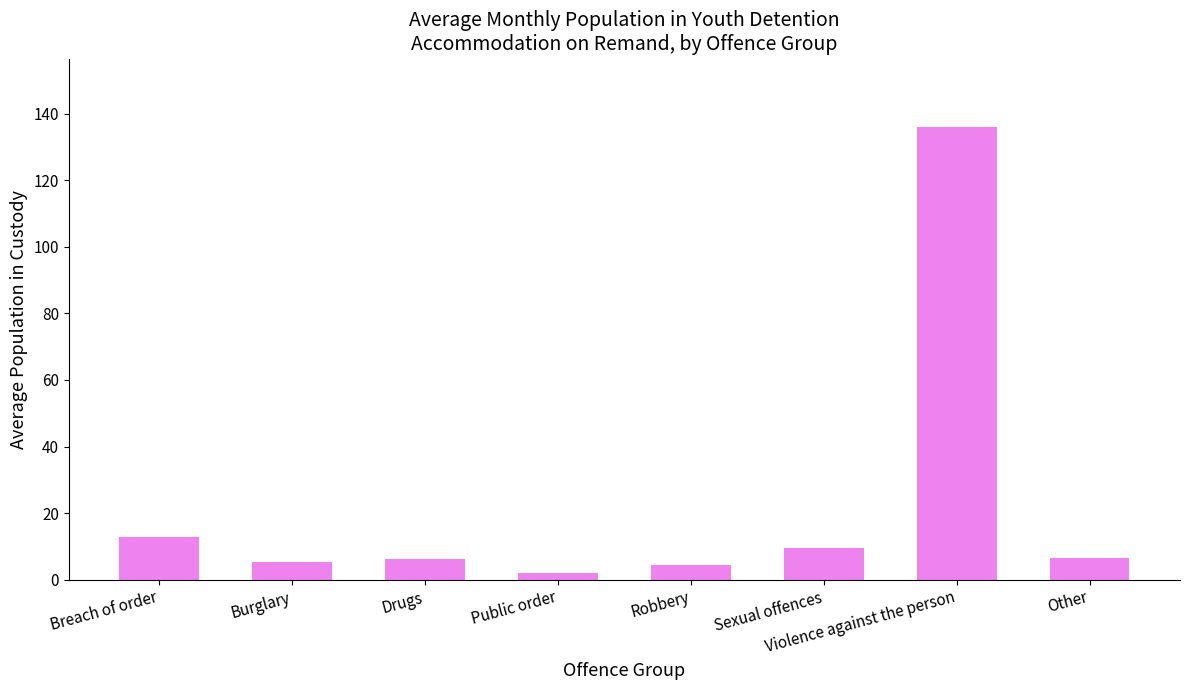

What is the average value?

22.9